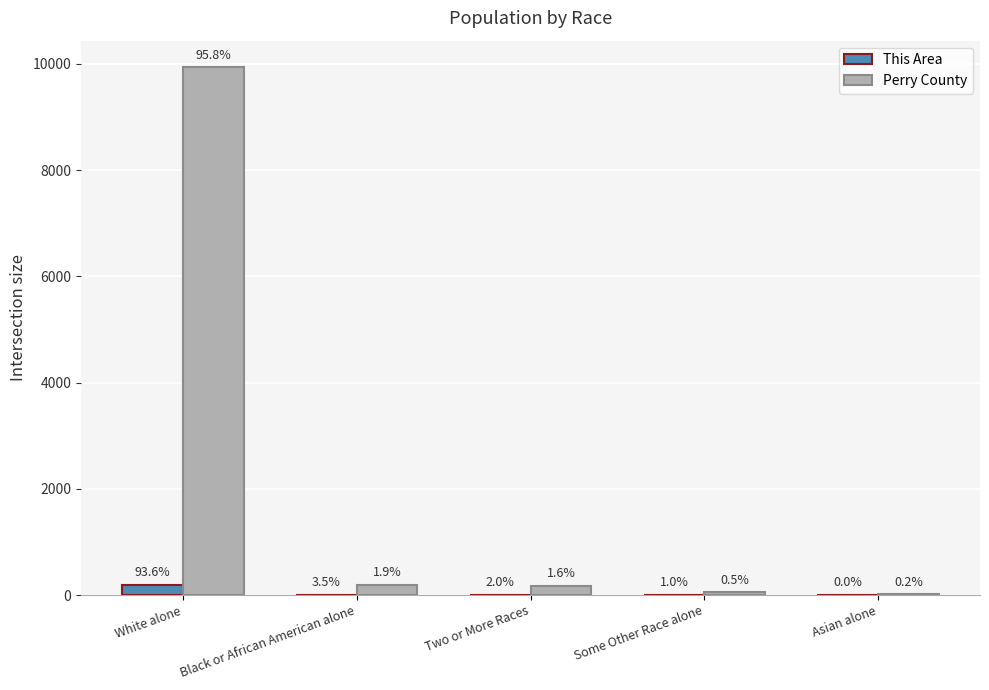

What are all the series names shown in the legend?

This Area, Perry County